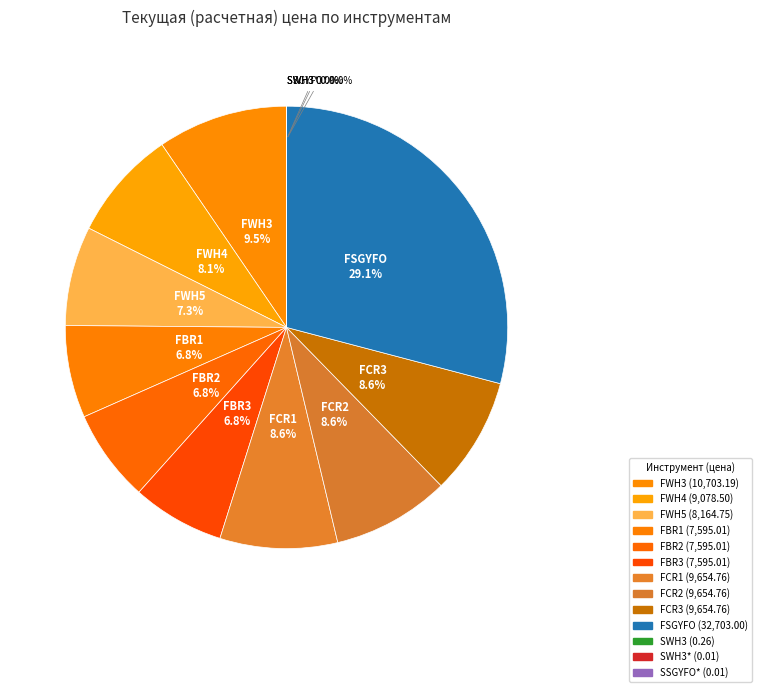

Which category has the biggest portion of the pie?

FSGYFO